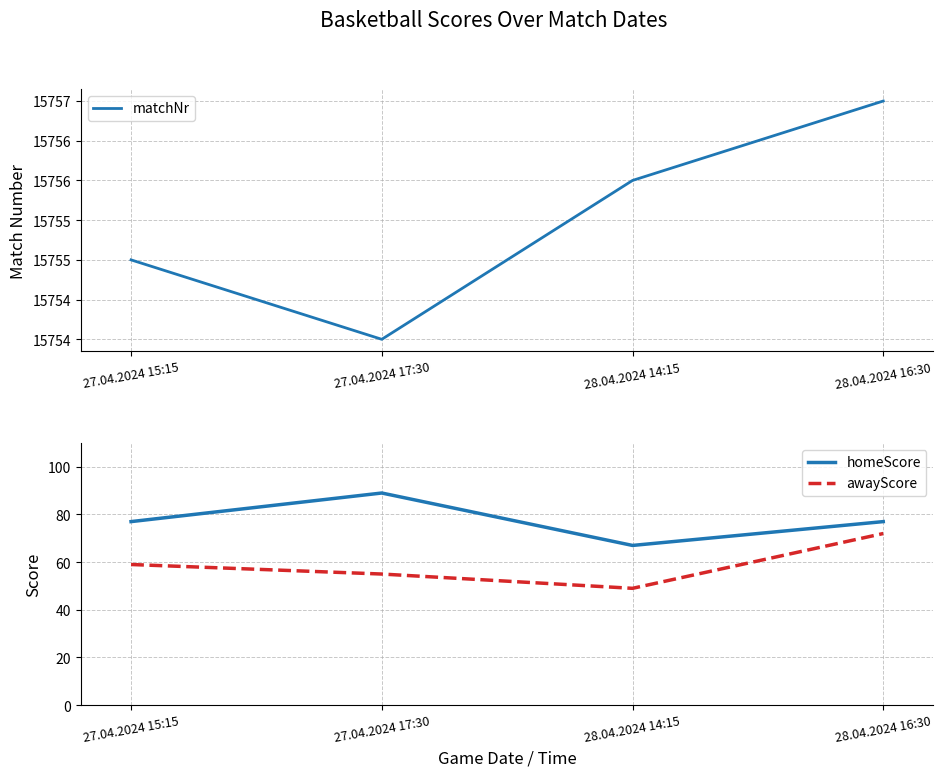

At which category does awayScore reach its first local valley?

28.04.2024 14:15